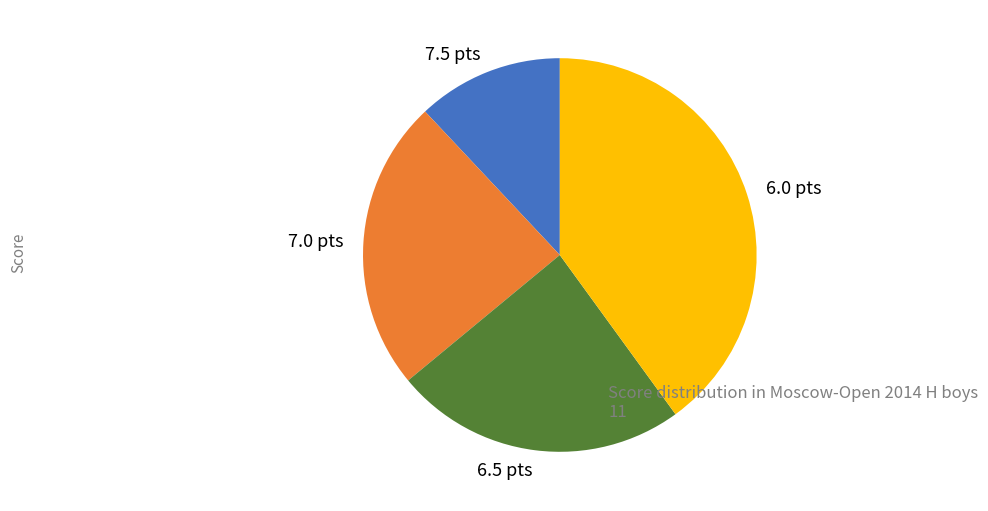

Which category has the smallest portion of the pie?

7.5 pts